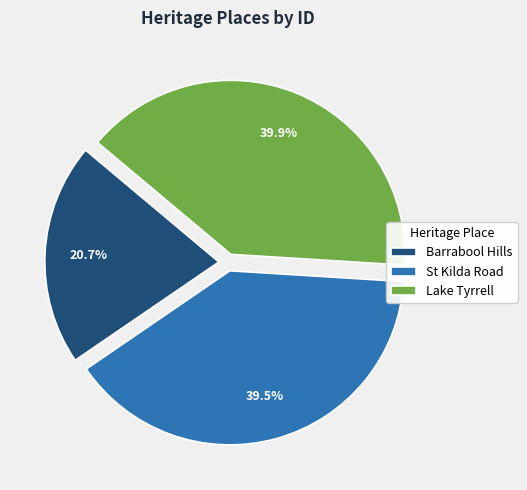

To the nearest percent, what is the difference between the Lake Tyrrell and Barrabool Hills slice percentages?

19%